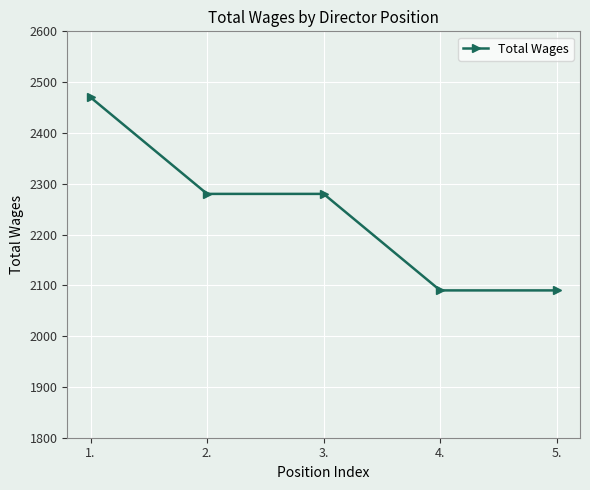

What is the difference between the values at 4. and 2.?

190